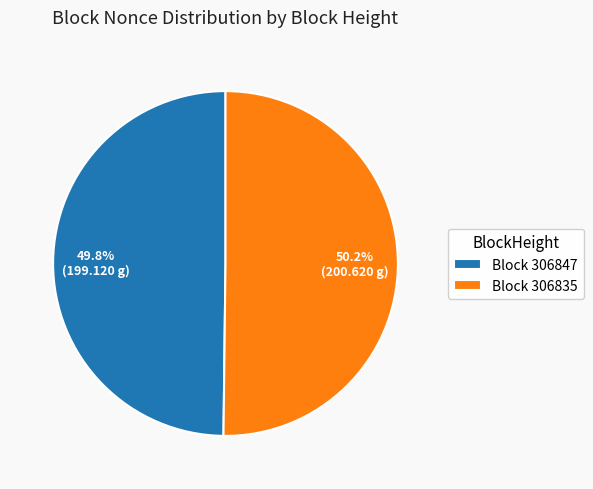

Is there any slice that represents more than half of the pie?

Yes